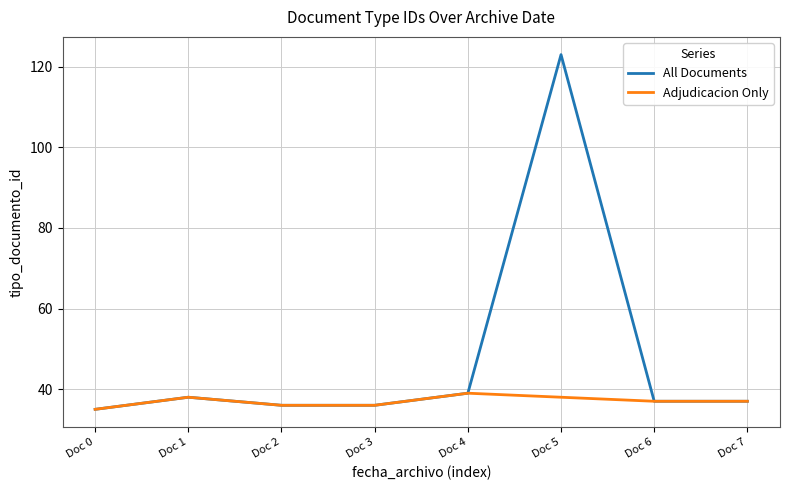

What is the sum of all values?

381